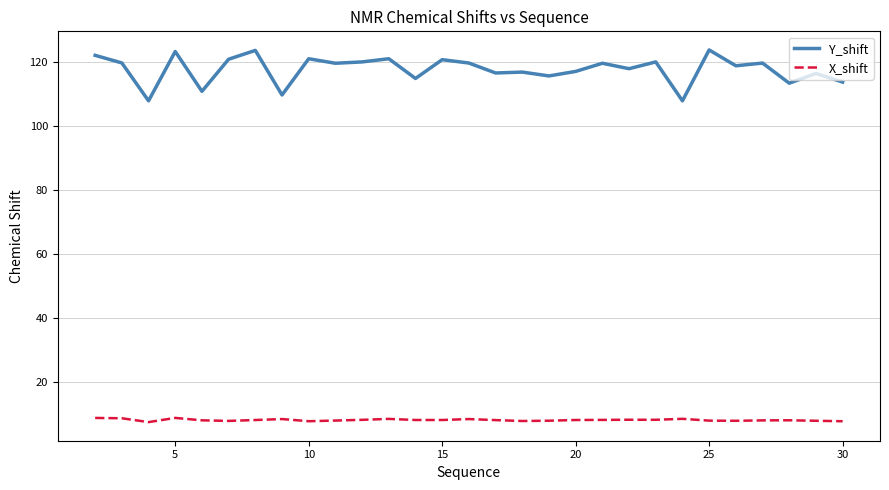

Rank the series by their maximum value, from lowest to highest.

X_shift, Y_shift